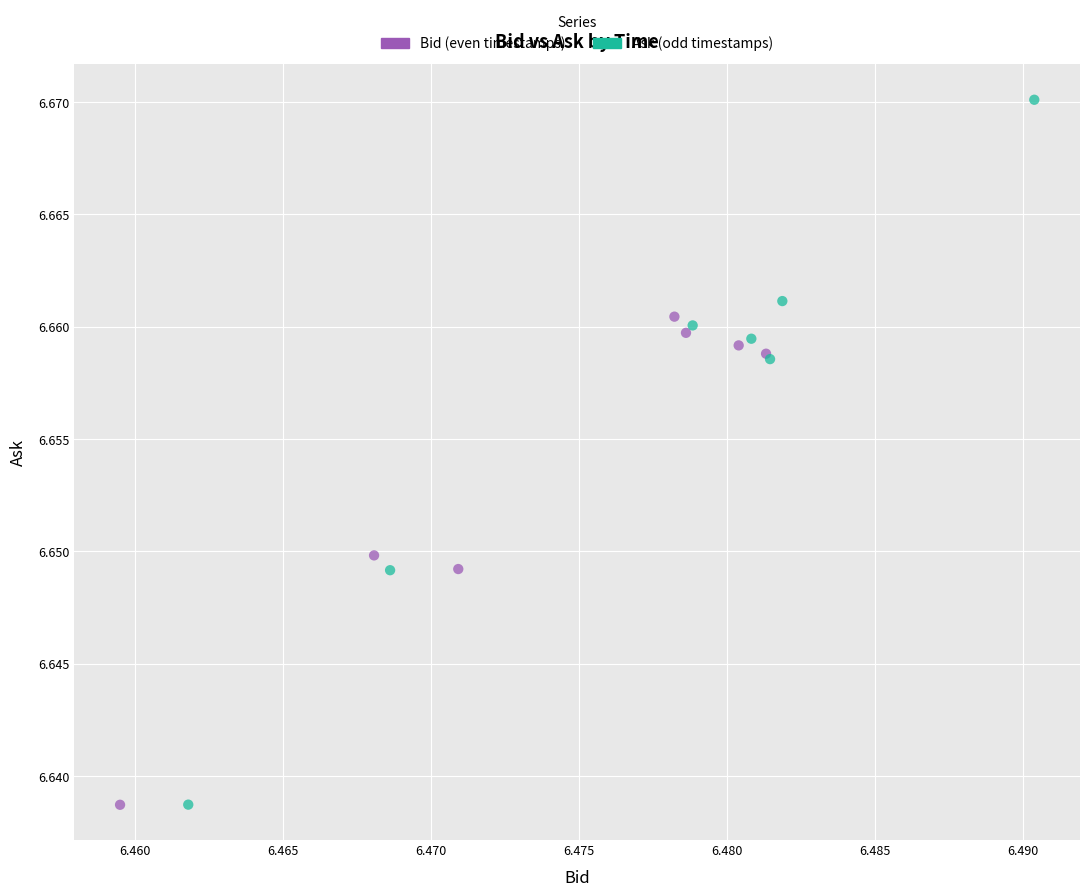

What are all the series names shown in the legend?

Bid (even timestamps), Ask (odd timestamps)